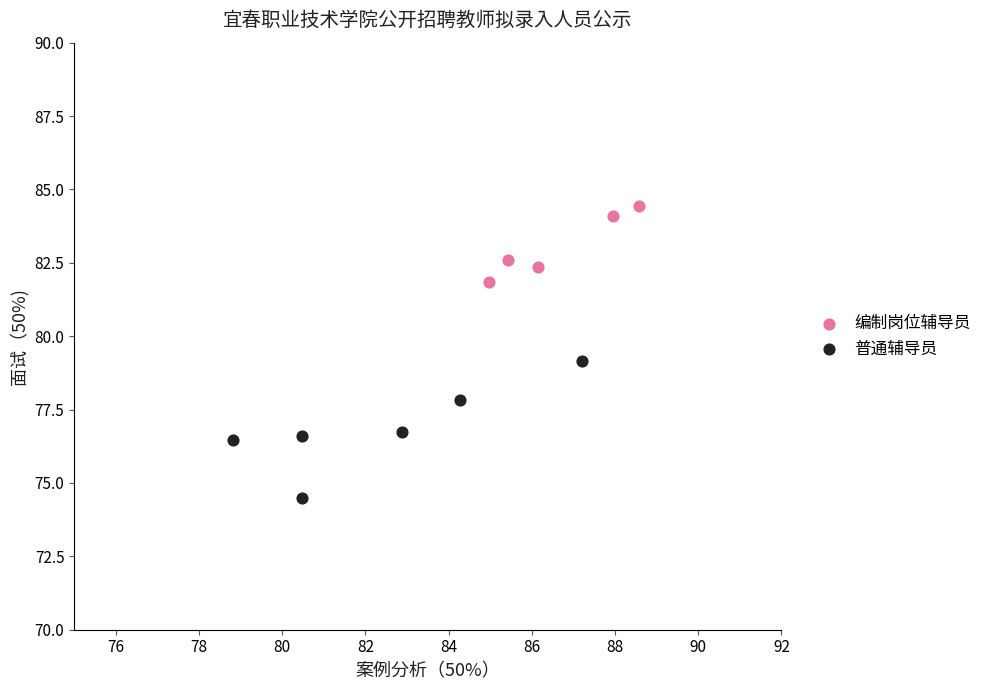

Which series reaches the minimum Y coordinate?

普通辅导员